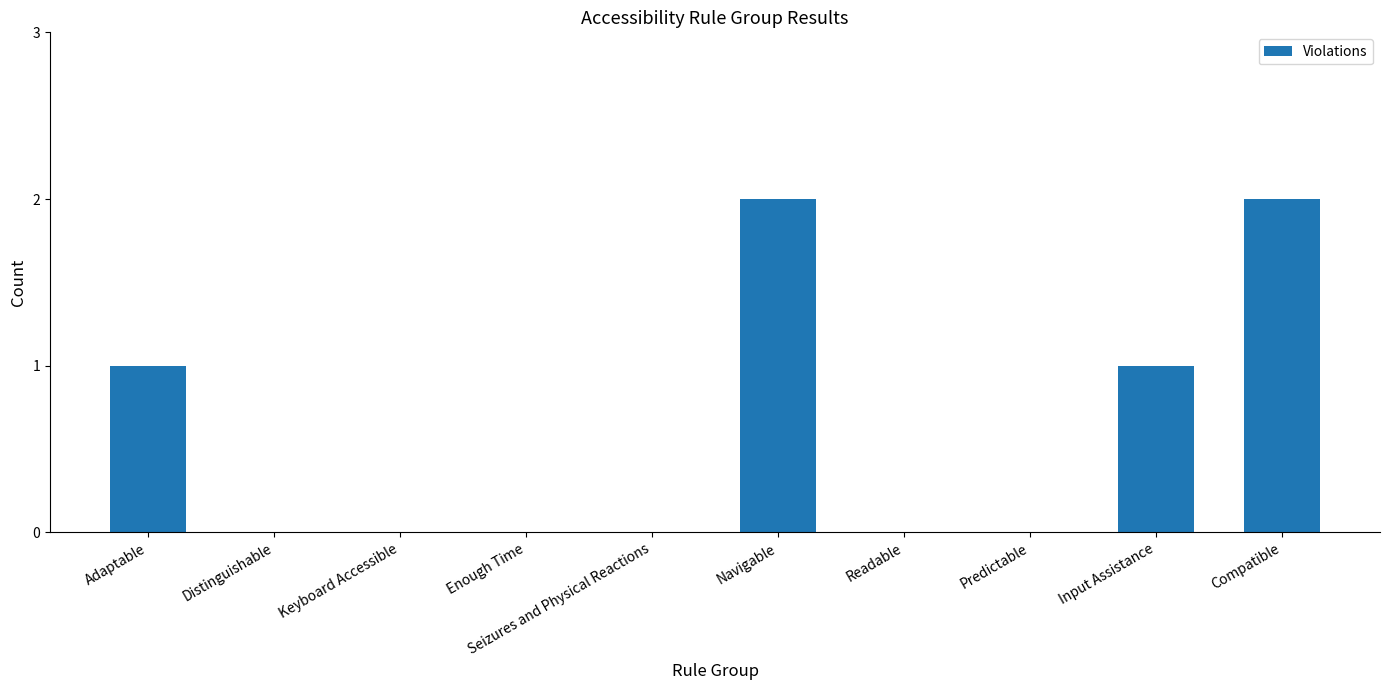

Which has a higher value, Adaptable or Distinguishable?

Adaptable